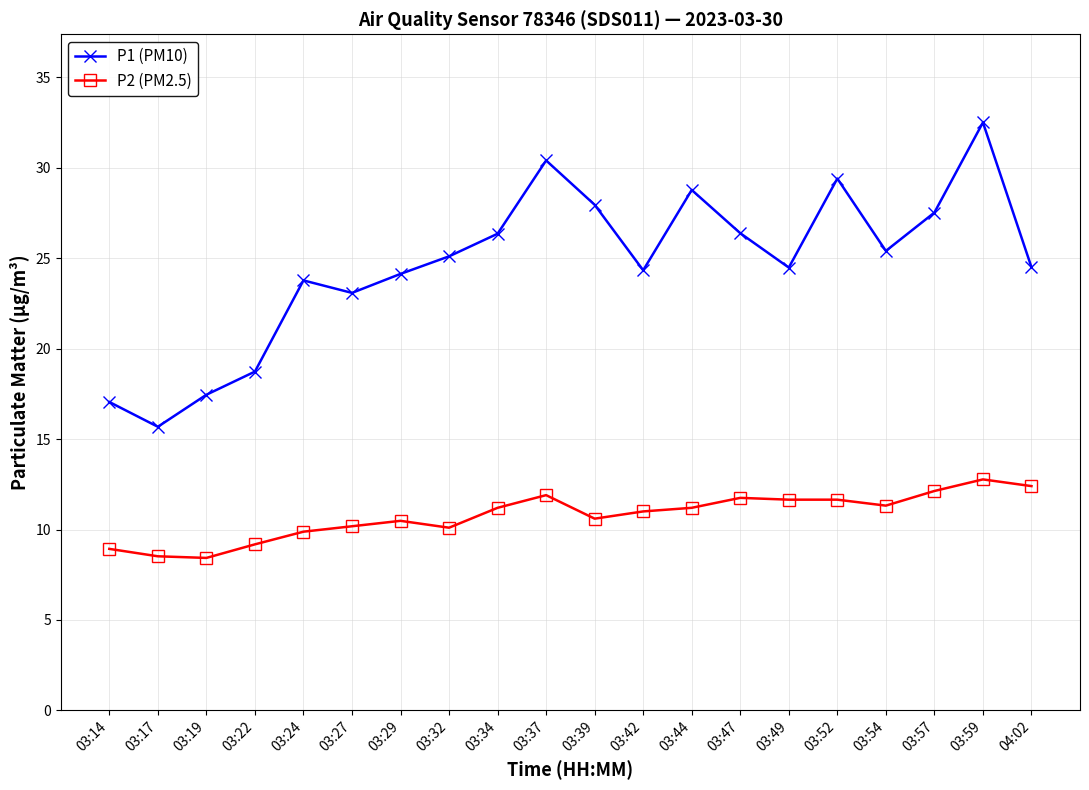

What are all the series names shown in the legend?

P1 (PM10), P2 (PM2.5)